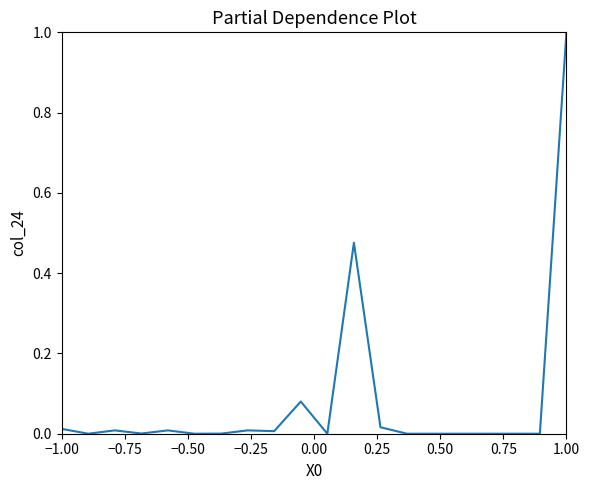

What is the difference between the maximum and minimum values?

1.0